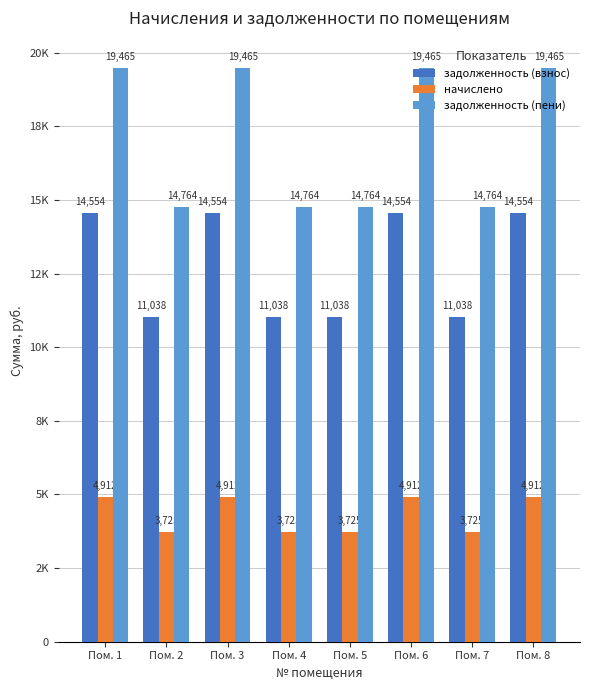

Reading left to right, list all the values displayed in this chart.

задолженность (взнос): Пом. 1=14553.6	Пом. 2=11038.2	Пом. 3=14553.6	Пом. 4=11038.2	Пом. 5=11038.2	Пом. 6=14553.6	Пом. 7=11038.2	Пом. 8=14553.6
начислено: Пом. 1=4911.8	Пом. 2=3725.4	Пом. 3=4911.8	Пом. 4=3725.4	Пом. 5=3725.4	Пом. 6=4911.8	Пом. 7=3725.4	Пом. 8=4911.8
задолженность (пени): Пом. 1=19465.4	Пом. 2=14763.6	Пом. 3=19465.4	Пом. 4=14763.6	Пом. 5=14763.6	Пом. 6=19465.4	Пом. 7=14763.6	Пом. 8=19465.4